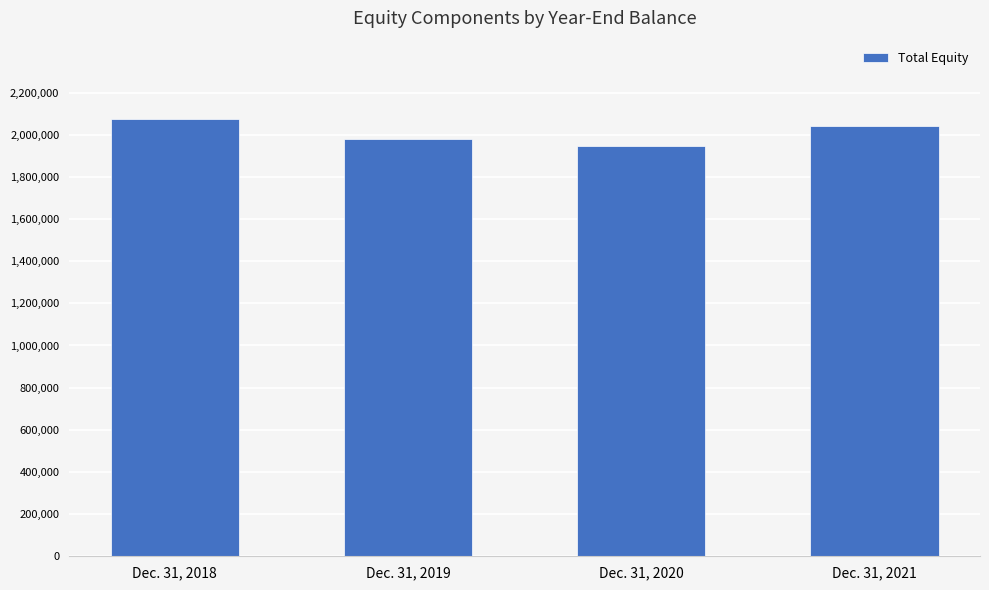

Rank the categories by value from highest to lowest.

Dec. 31, 2018, Dec. 31, 2021, Dec. 31, 2019, Dec. 31, 2020